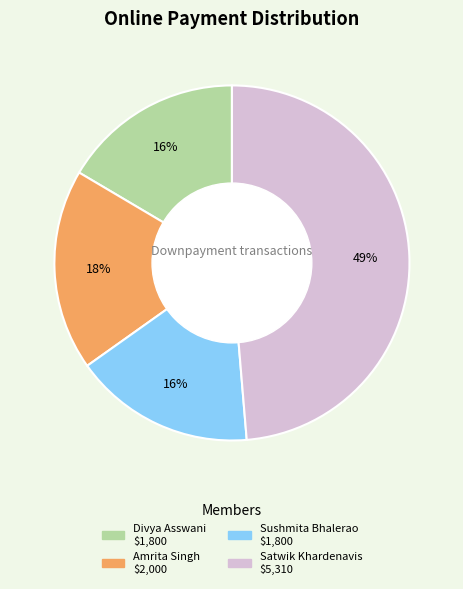

Between Satwik Khardenavis and Divya Asswani, which is larger?

Satwik Khardenavis